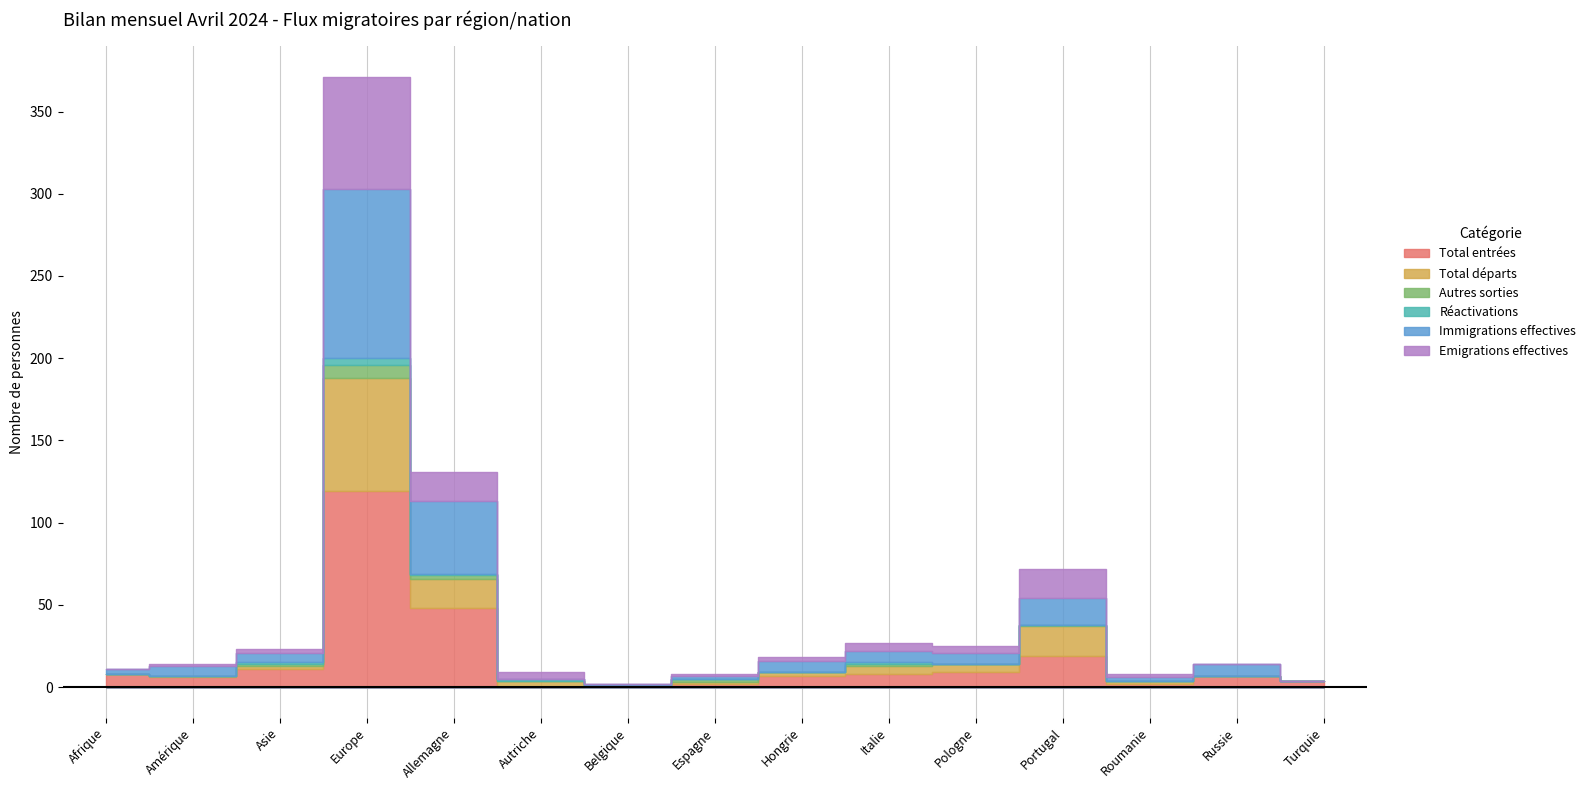

List the labels in order of Emigrations effectives value, smallest first.

Afrique, Belgique, Russie, Turquie, Amérique, Espagne, Asie, Hongrie, Roumanie, Autriche, Pologne, Italie, Allemagne, Portugal, Europe